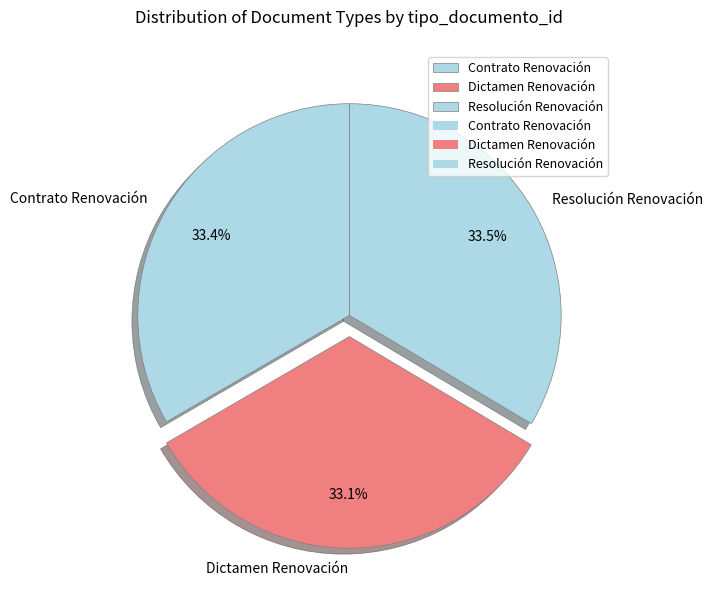

Does Resolución Renovación account for over 50% of the chart?

No